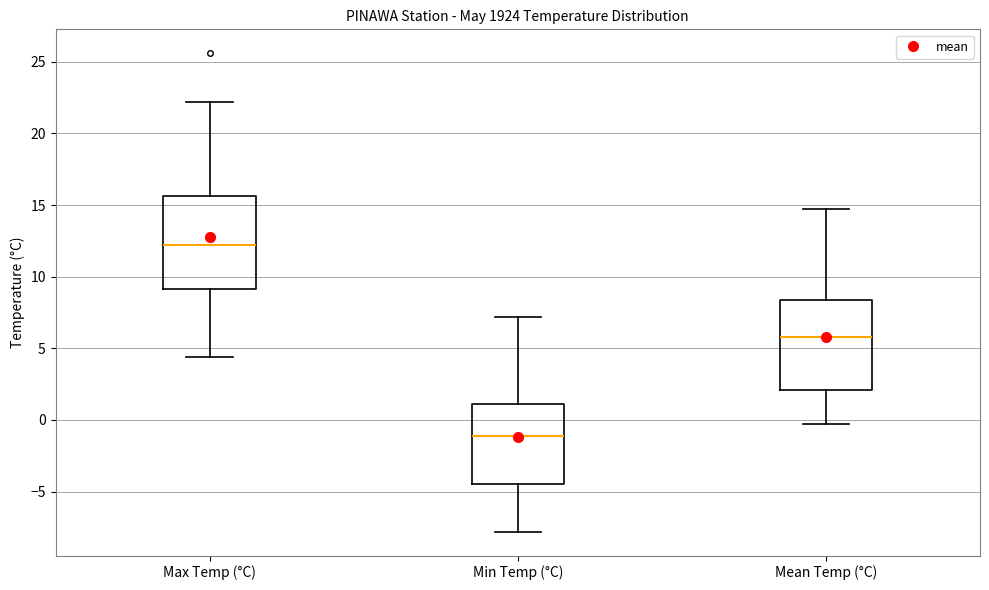

Where is the lower edge of the box for Max Temp (°C) on the y-axis? The values are not printed on the chart, so give them approximately, as read against the axis.

9.0